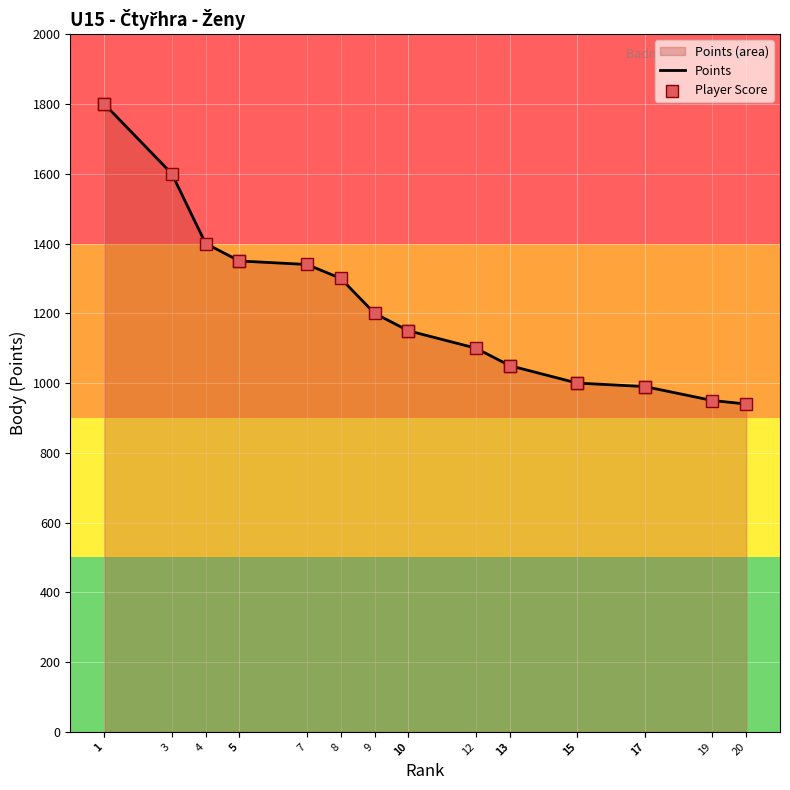

Which series reaches the minimum Y coordinate?

Points